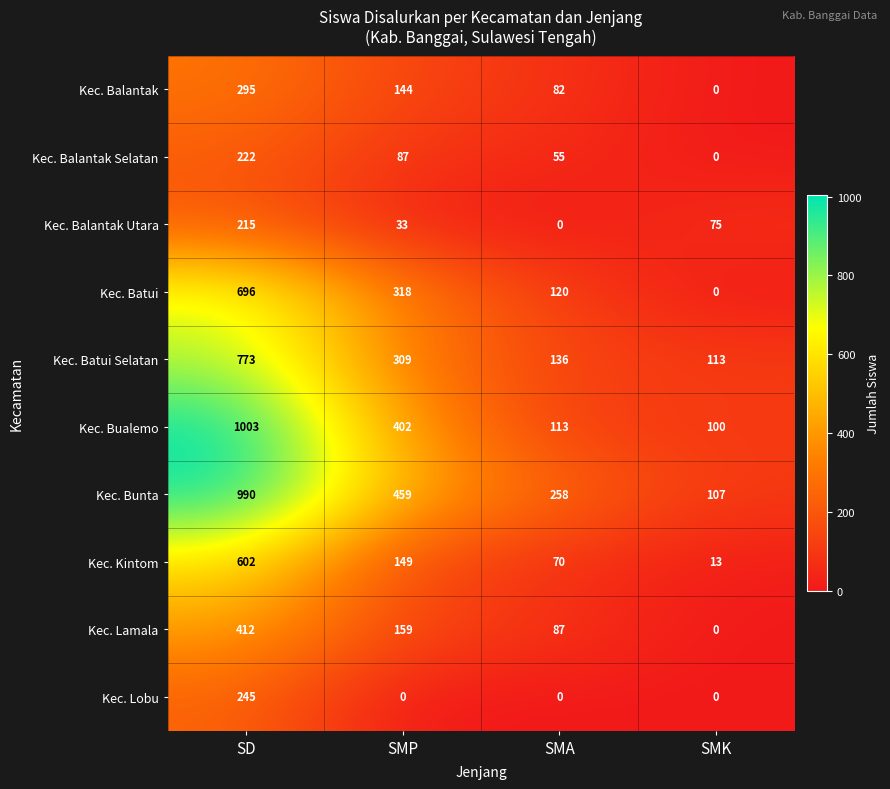

What is the difference between the Kec. Batui Selatan values at SMP and SMK?

196